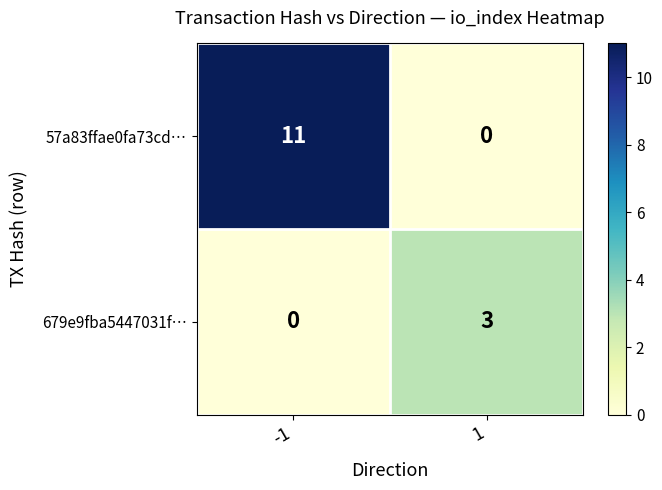

Is it true that 679e9fba5447031f… equals 4 at 1?

False